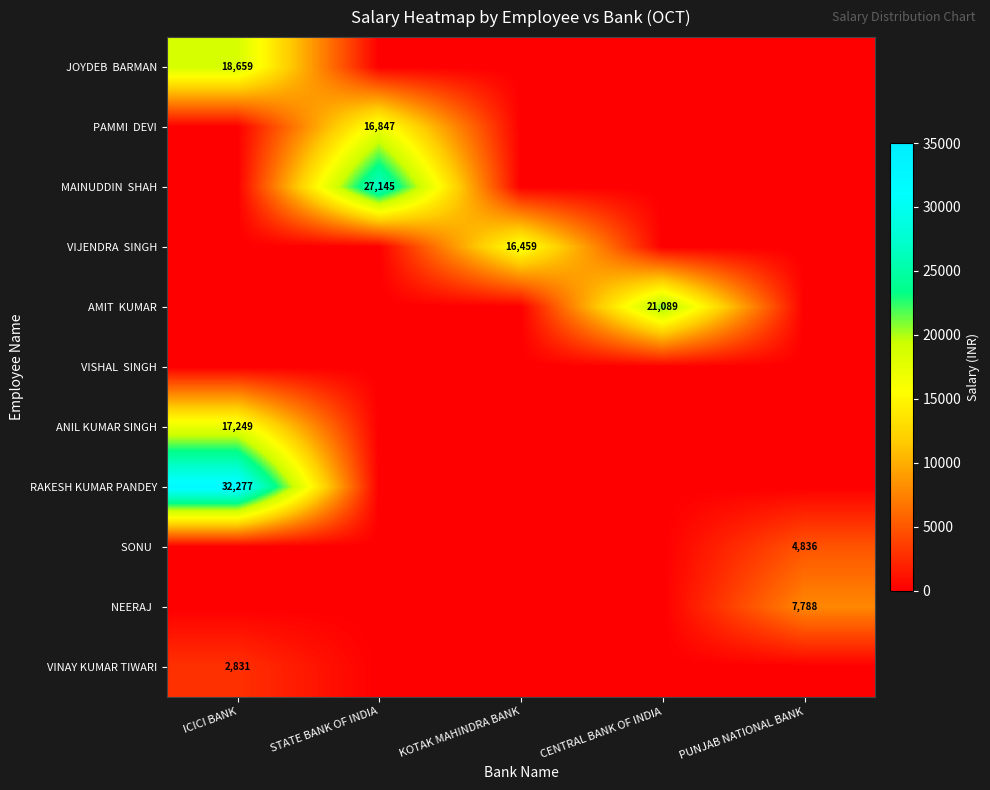

Is it true that VIJENDRA SINGH equals 5365 at KOTAK MAHINDRA BANK?

False